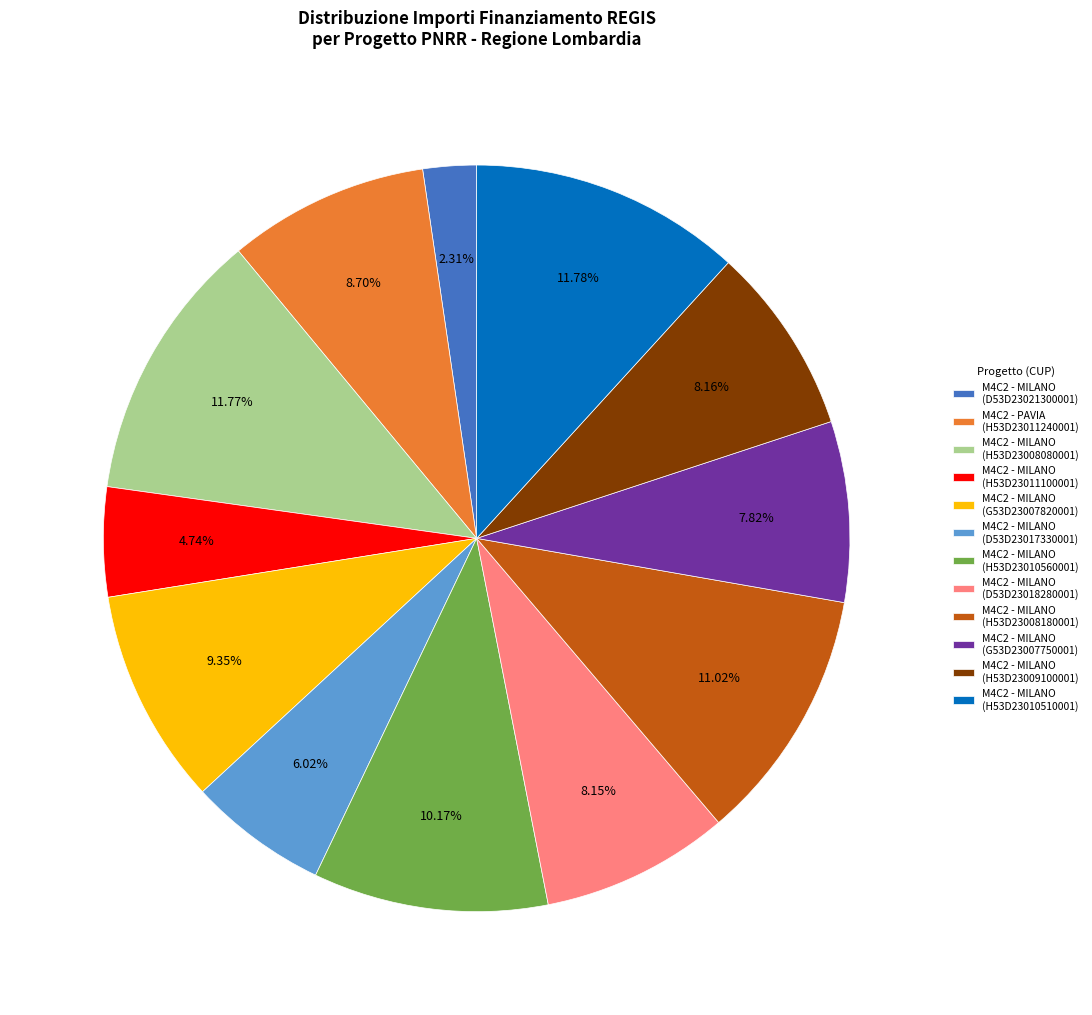

Do M4C2 - MILANO (H53D23009100001) and M4C2 - MILANO (D53D23017330001) together represent more than half of the pie?

No